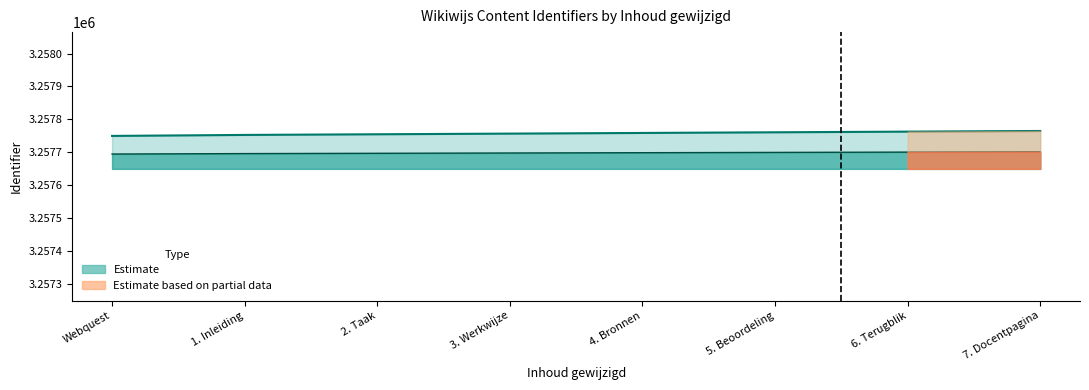

True or false: the data has more than 2 interior local peaks.

False